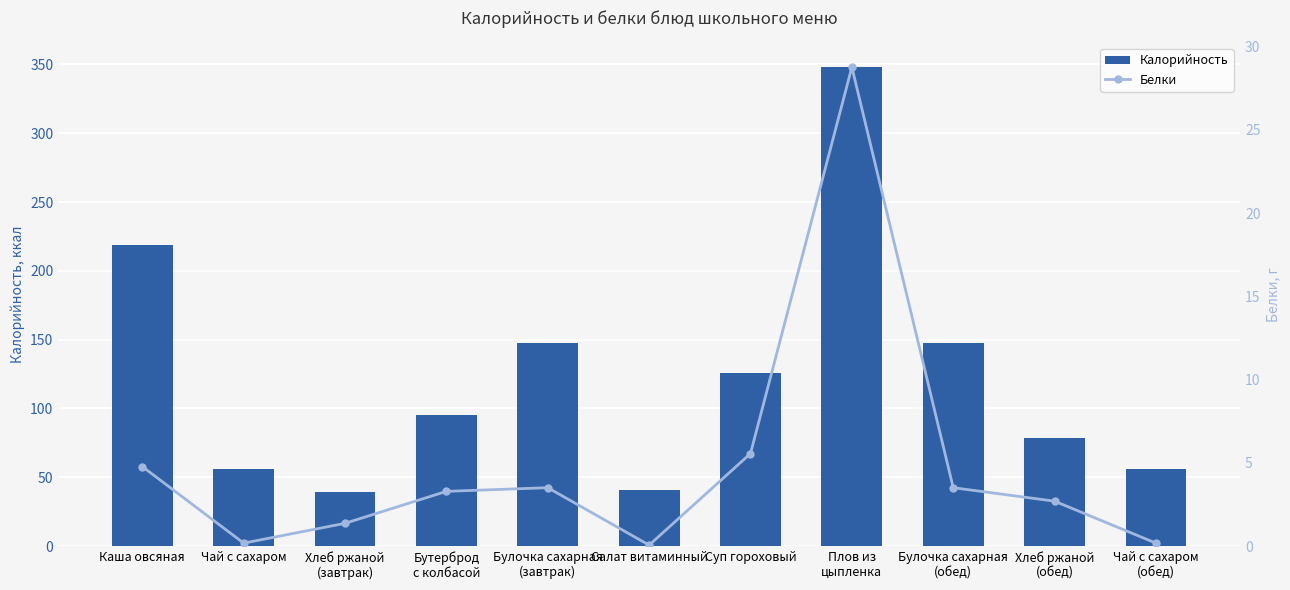

At Каша овсяная, list the series in order from largest to smallest.

Калорийность, Белки